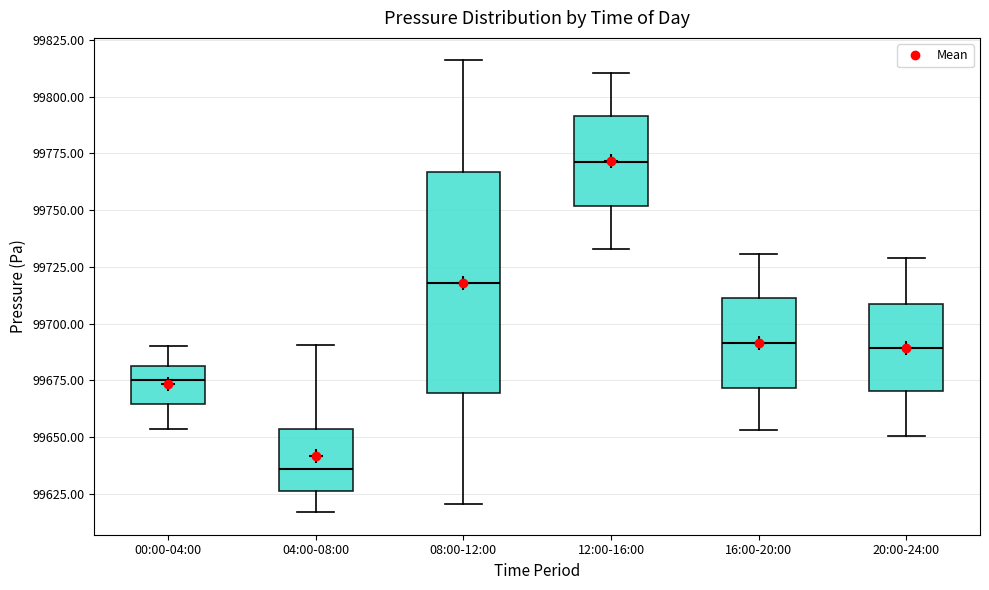

Reading left to right, read every box against the y-axis: the position of its median line, the range the box covers, and the ends of its whiskers. The values are not printed on the chart, so give them approximately, as read against the axis.

00:00-04:00: median 99675, box 99665 to 99680, whiskers 99655 to 99690
04:00-08:00: median 99635, box 99625 to 99655, whiskers 99615 to 99690
08:00-12:00: median 99720, box 99670 to 99765, whiskers 99620 to 99815
12:00-16:00: median 99770, box 99750 to 99790, whiskers 99735 to 99810
16:00-20:00: median 99690, box 99670 to 99710, whiskers 99655 to 99730
20:00-24:00: median 99690, box 99670 to 99710, whiskers 99650 to 99730